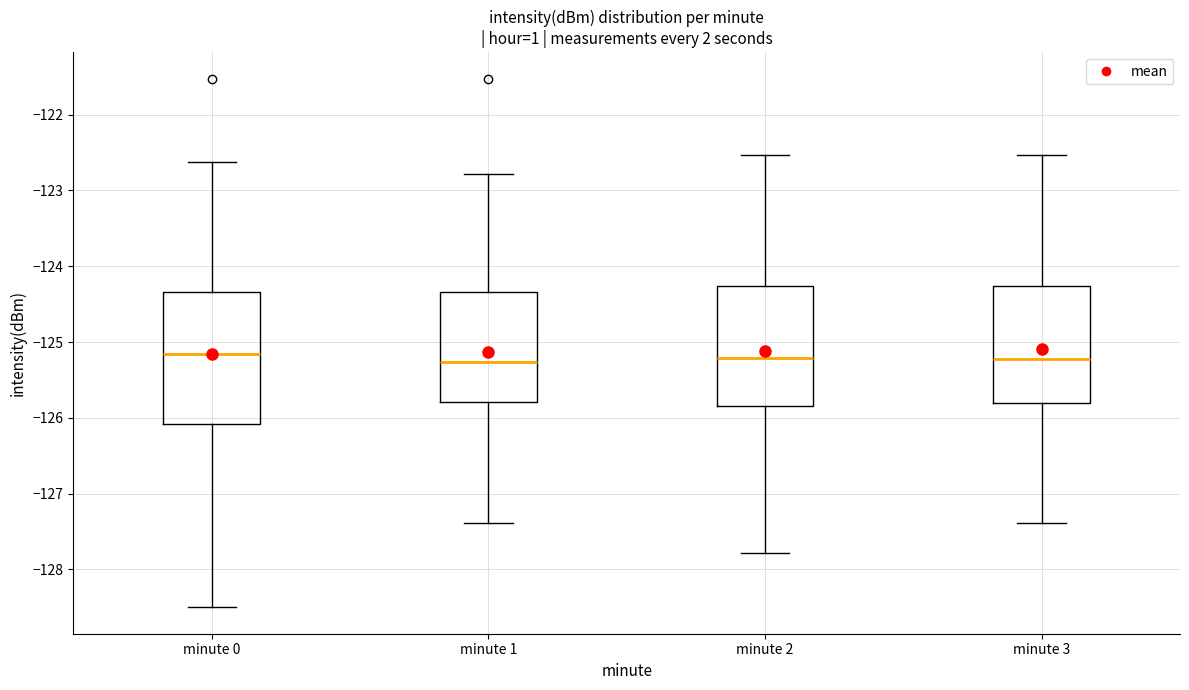

Reading left to right, read every box against the y-axis: the position of its median line, the range the box covers, and the ends of its whiskers. The values are not printed on the chart, so give them approximately, as read against the axis.

minute 0: median -125.2, box -126.1 to -124.3, whiskers -128.5 to -122.6
minute 1: median -125.3, box -125.8 to -124.3, whiskers -127.4 to -122.8
minute 2: median -125.2, box -125.8 to -124.3, whiskers -127.8 to -122.5
minute 3: median -125.2, box -125.8 to -124.3, whiskers -127.4 to -122.5